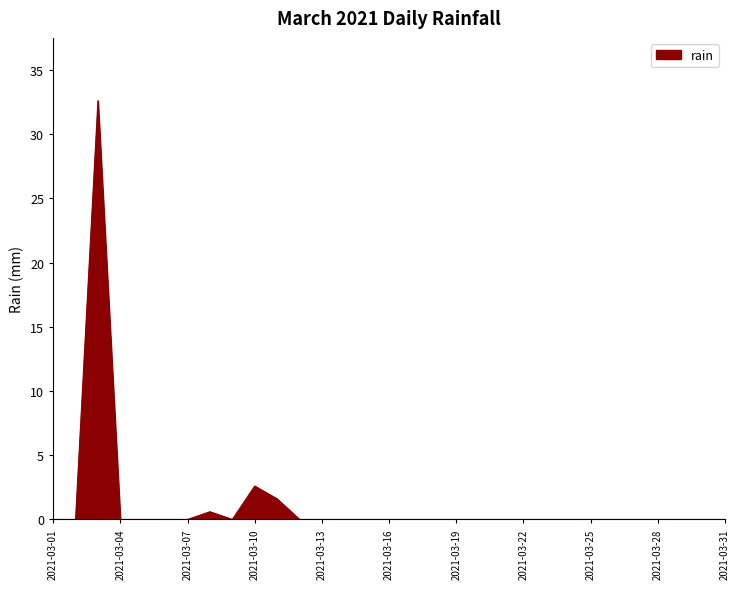

What is the maximum value shown in the chart?

32.6